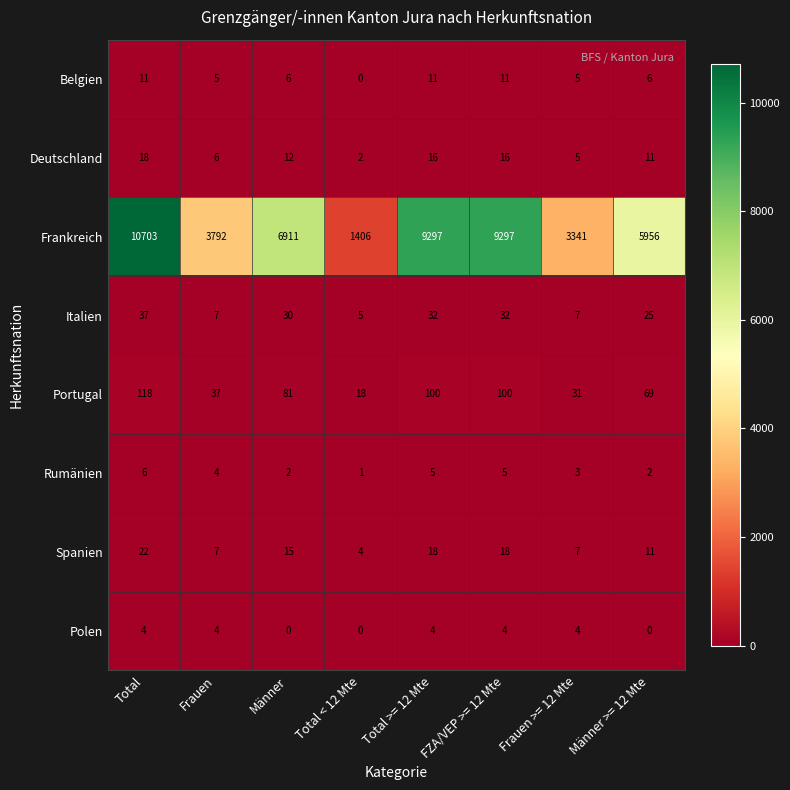

Where does the Deutschland series first go above 12?

Total